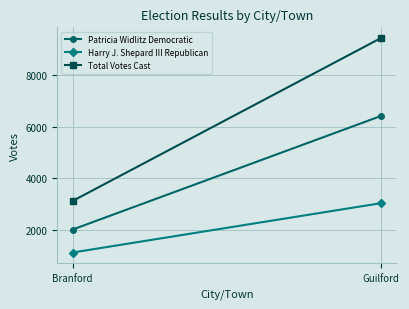

Reading left to right, list all the values displayed in this chart.

Patricia Widlitz Democratic: Branford=2004	Guilford=6414
Harry J. Shepard III Republican: Branford=1111	Guilford=3027
Total Votes Cast: Branford=3115	Guilford=9441